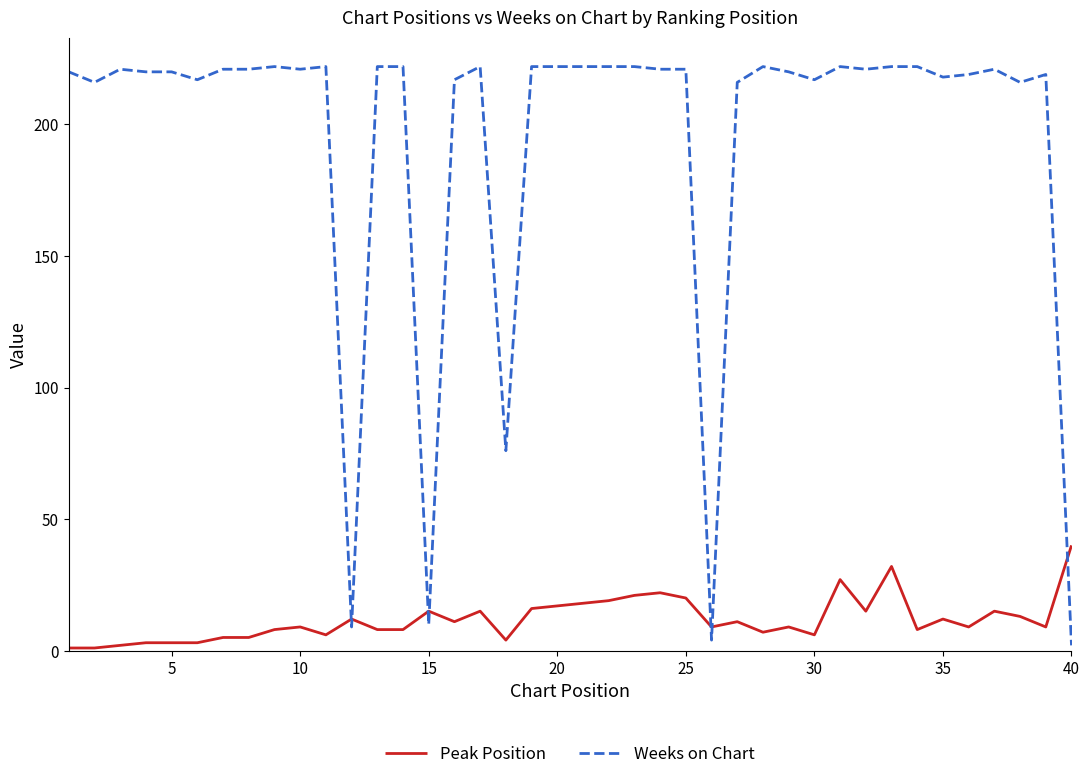

Which series has the widest spread of values?

Weeks on Chart